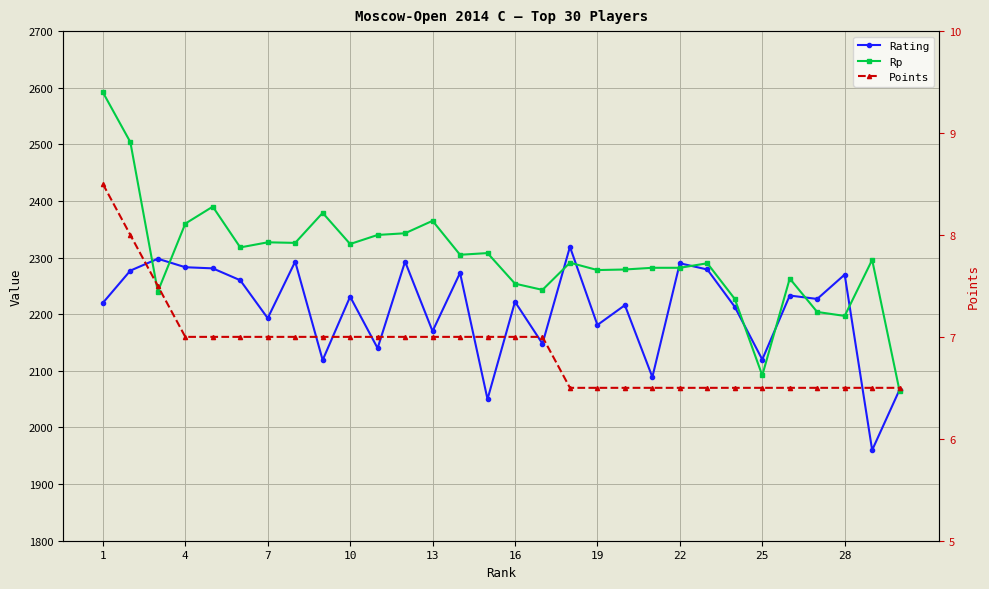

What is the sum of all Rating values?

66215.0